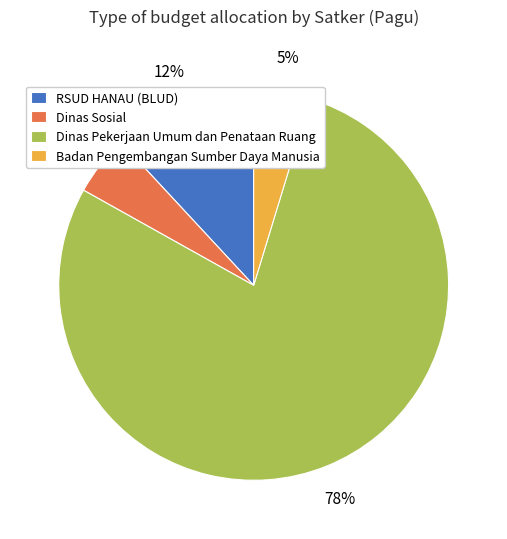

Which has a higher value, Dinas Pekerjaan Umum dan Penataan Ruang or RSUD HANAU (BLUD)?

Dinas Pekerjaan Umum dan Penataan Ruang